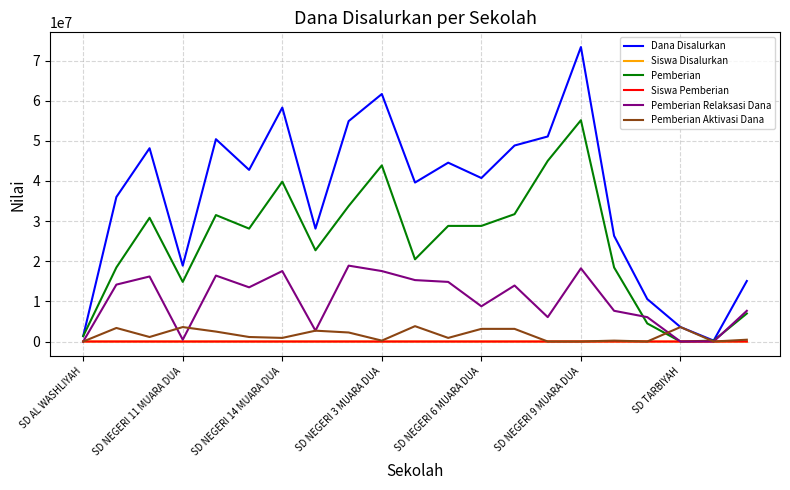

Which series has the largest range (max minus min)?

Dana Disalurkan